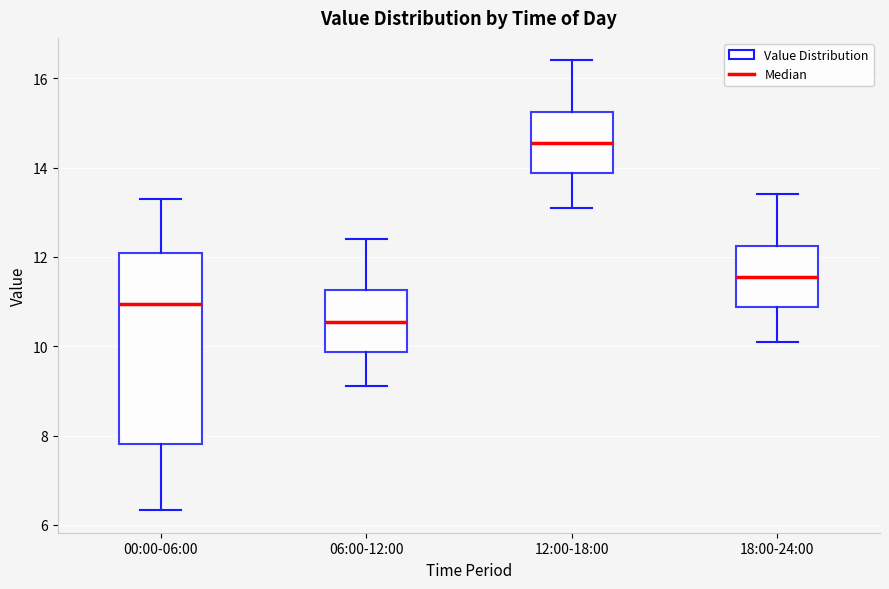

Reading left to right, read every box against the y-axis: the position of its median line, the range the box covers, and the ends of its whiskers. The values are not printed on the chart, so give them approximately, as read against the axis.

00:00-06:00: median 11.0, box 7.8 to 12.0, whiskers 6.4 to 13.4
06:00-12:00: median 10.6, box 9.8 to 11.2, whiskers 9.2 to 12.4
12:00-18:00: median 14.6, box 13.8 to 15.2, whiskers 13.2 to 16.4
18:00-24:00: median 11.6, box 10.8 to 12.2, whiskers 10.2 to 13.4